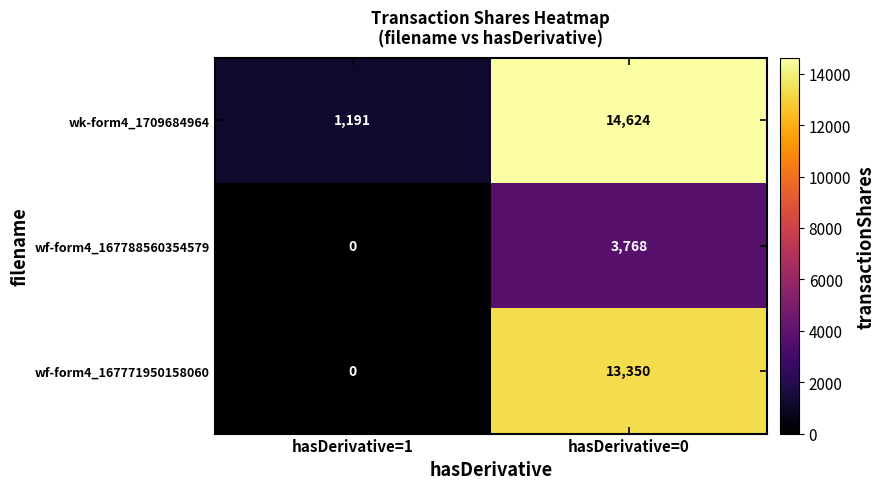

List the series in order of their overall mean, lowest first.

wf-form4_167788560354579, wf-form4_167771950158060, wk-form4_1709684964